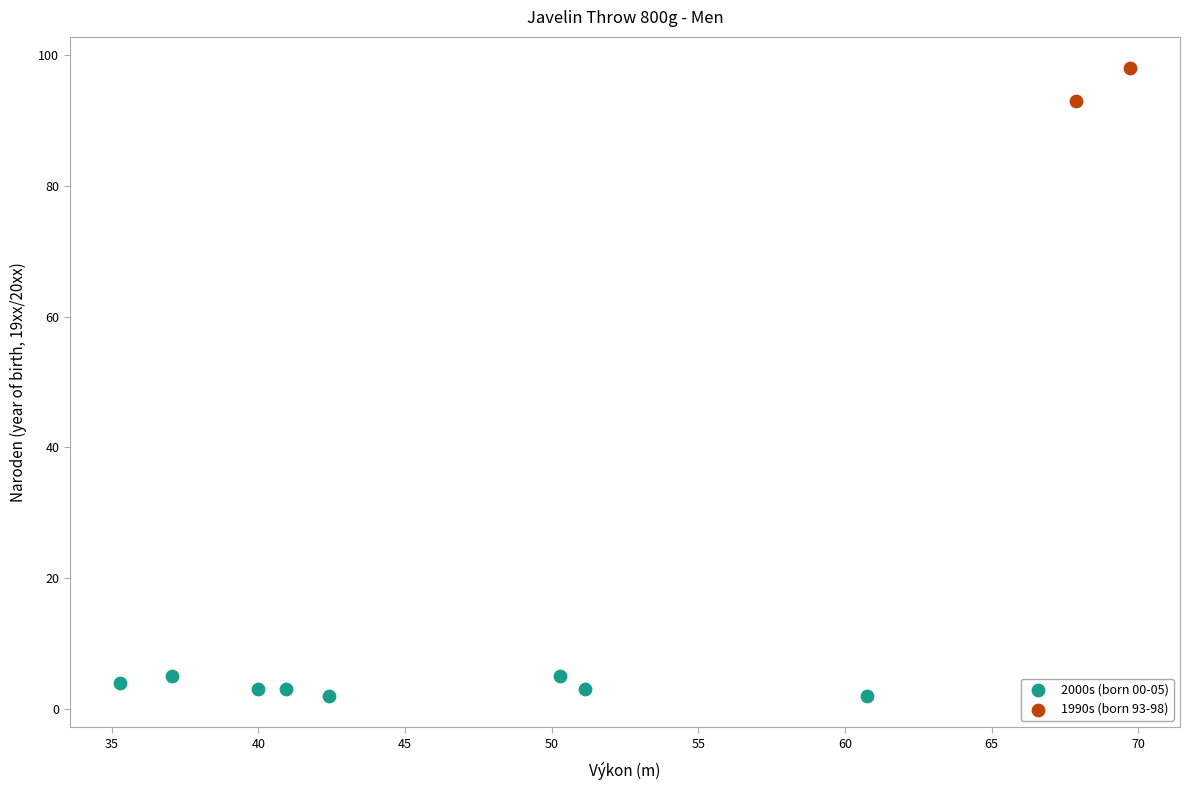

Which series has the widest spread of Y values?

1990s (born 93-98)